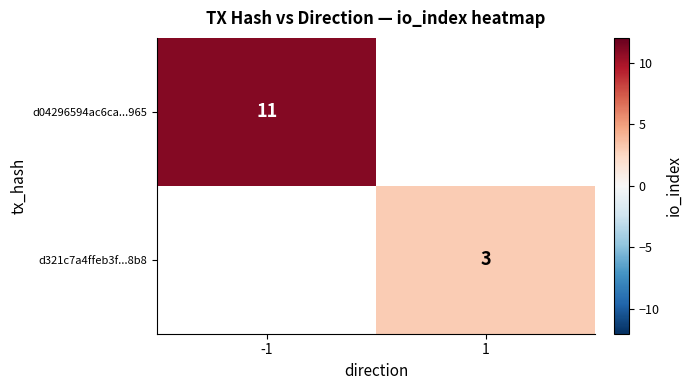

At how many categories does at least one series exceed 6?

1